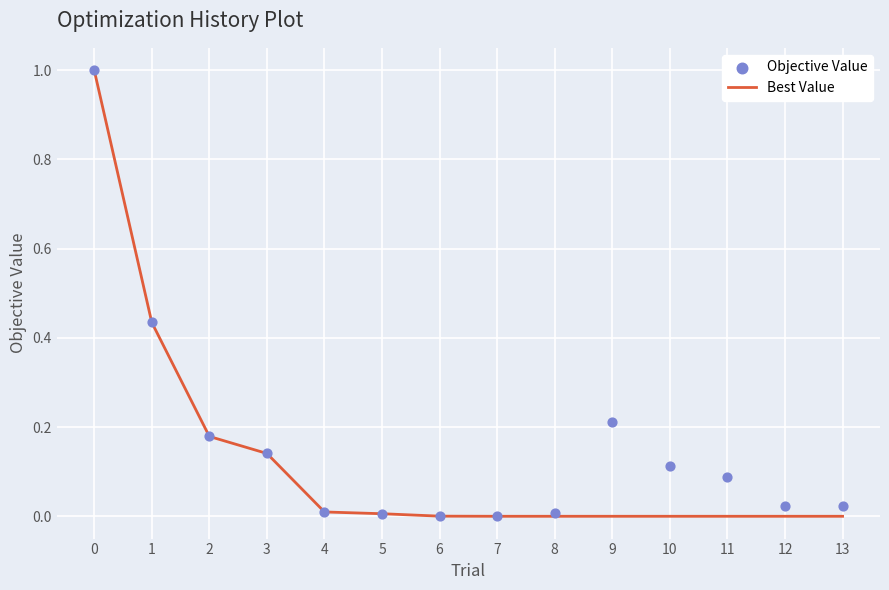

At how many categories does at least one series exceed 0?

13